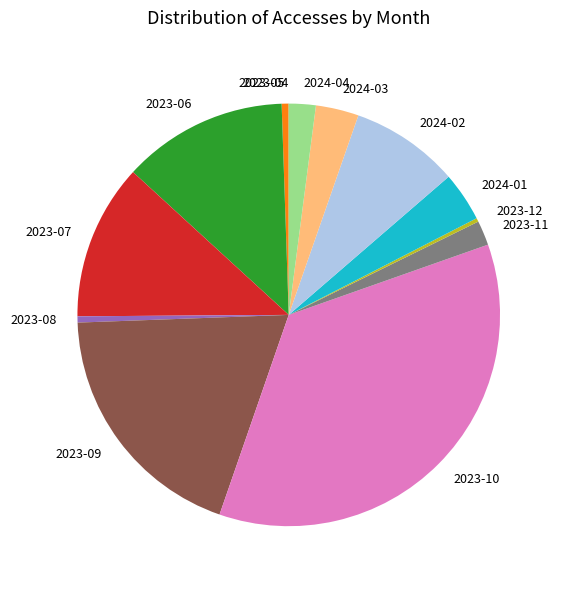

The 2023-11 slice represents 2% of the pie. True or false?

True